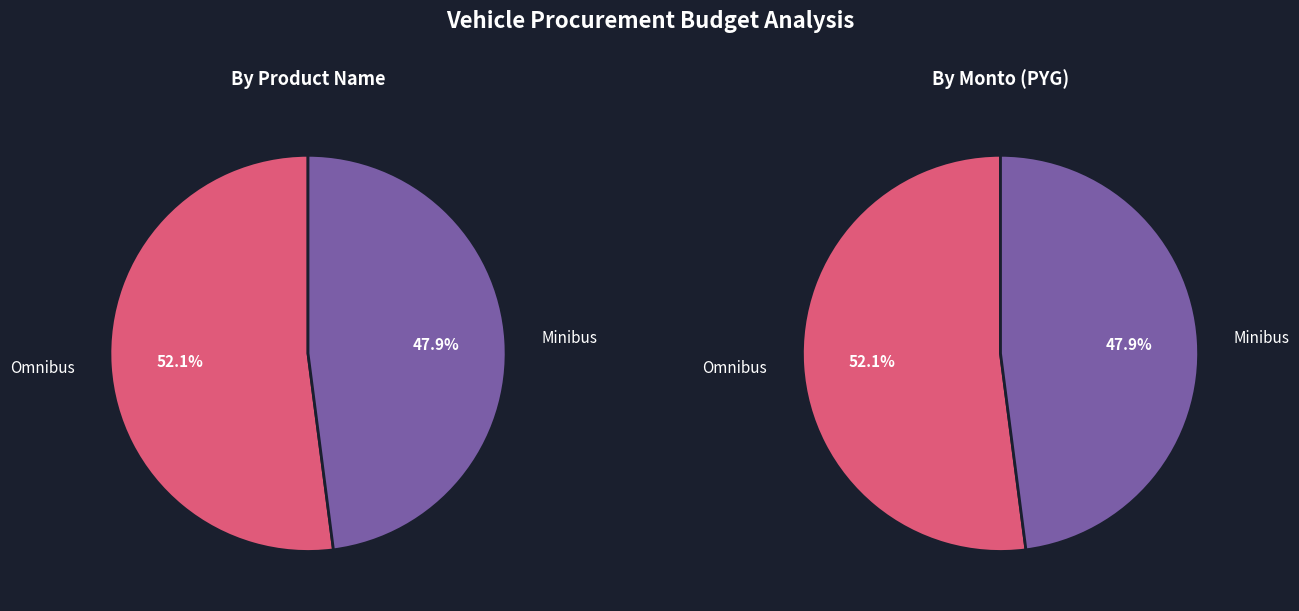

What is the change in value from Omnibus to Minibus?

-65000000